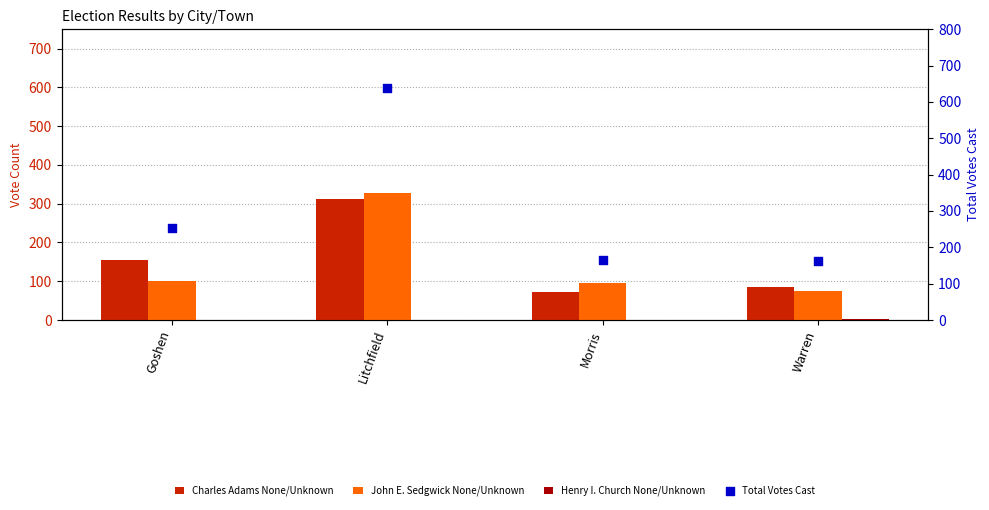

At which category is the sum across all series the highest?

Litchfield